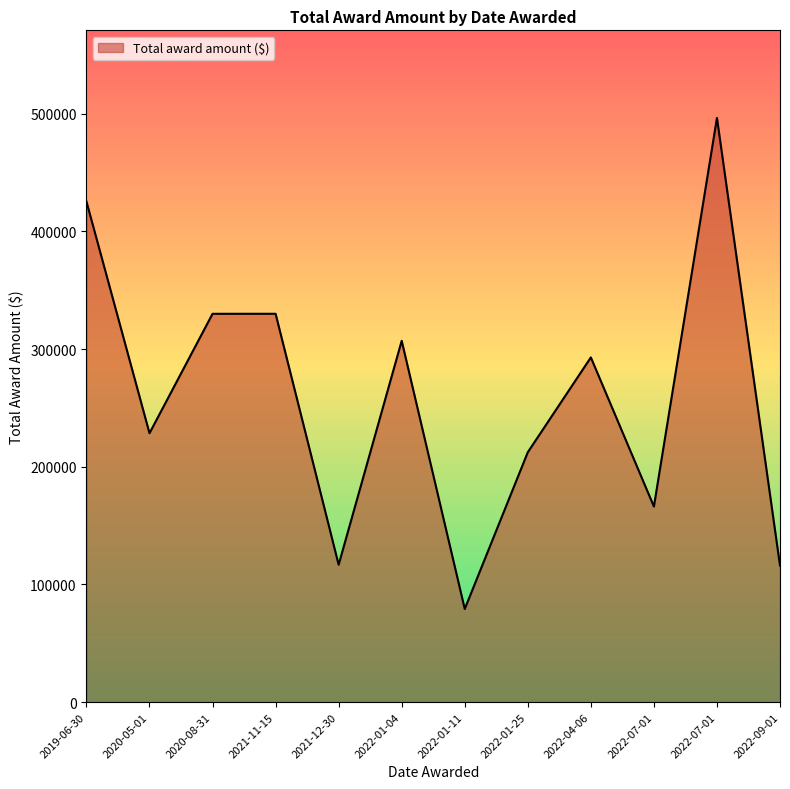

Is this an area chart (filled region under the line)?

Yes